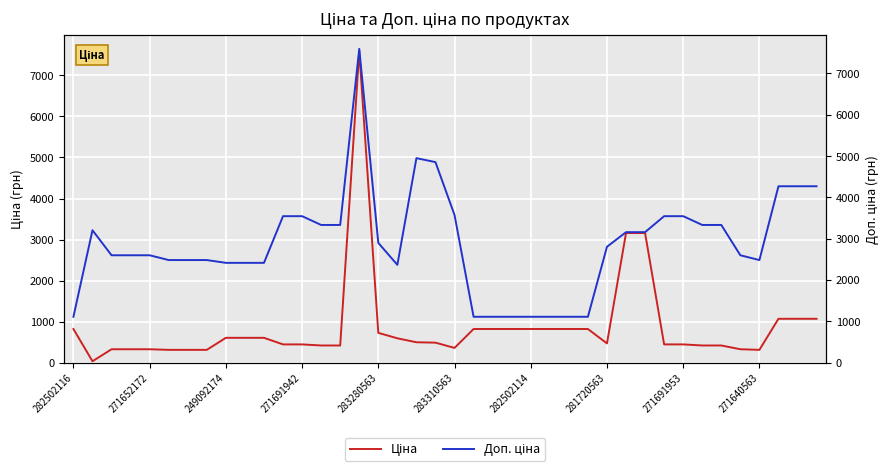

True or false: Доп. ціна and Ціна cross at least once.

False